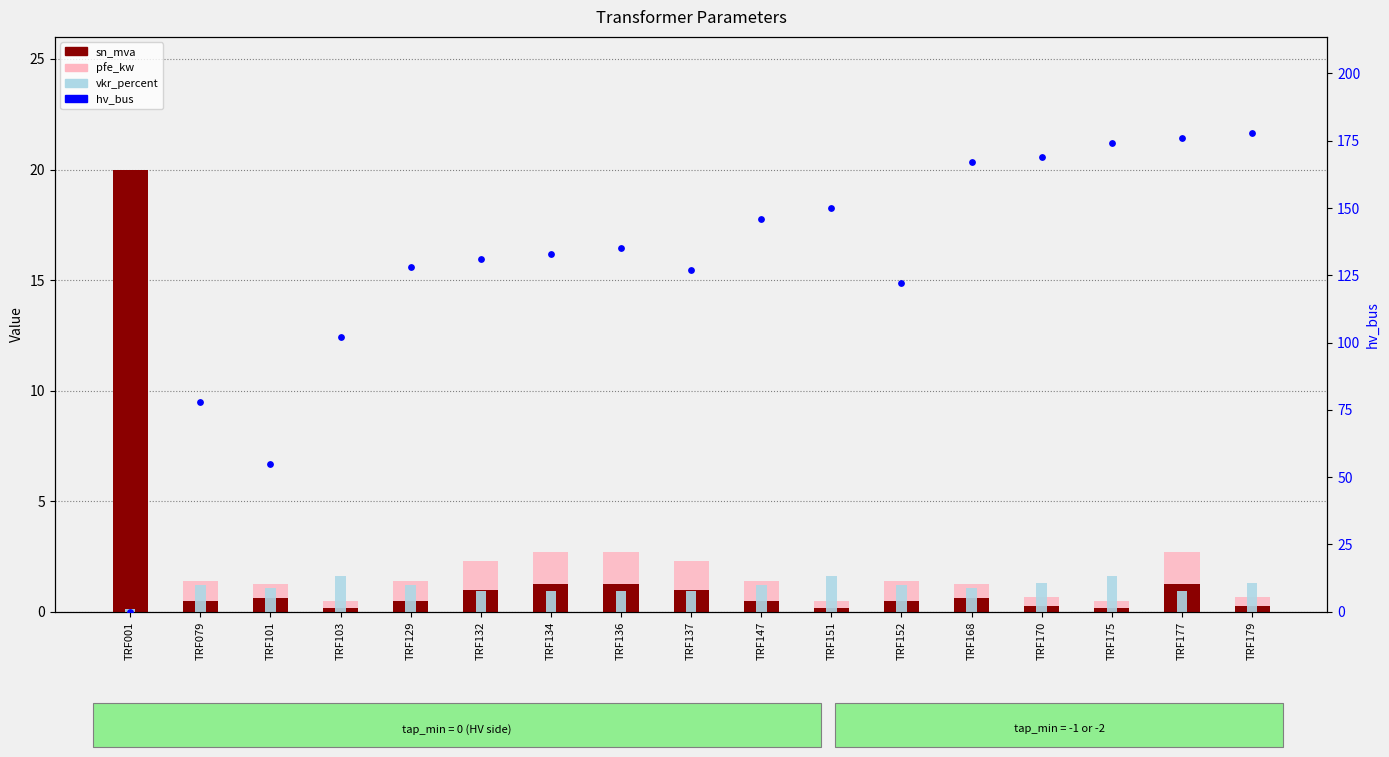

What are all the series names shown in the legend?

sn_mva, pfe_kw, vkr_percent, hv_bus